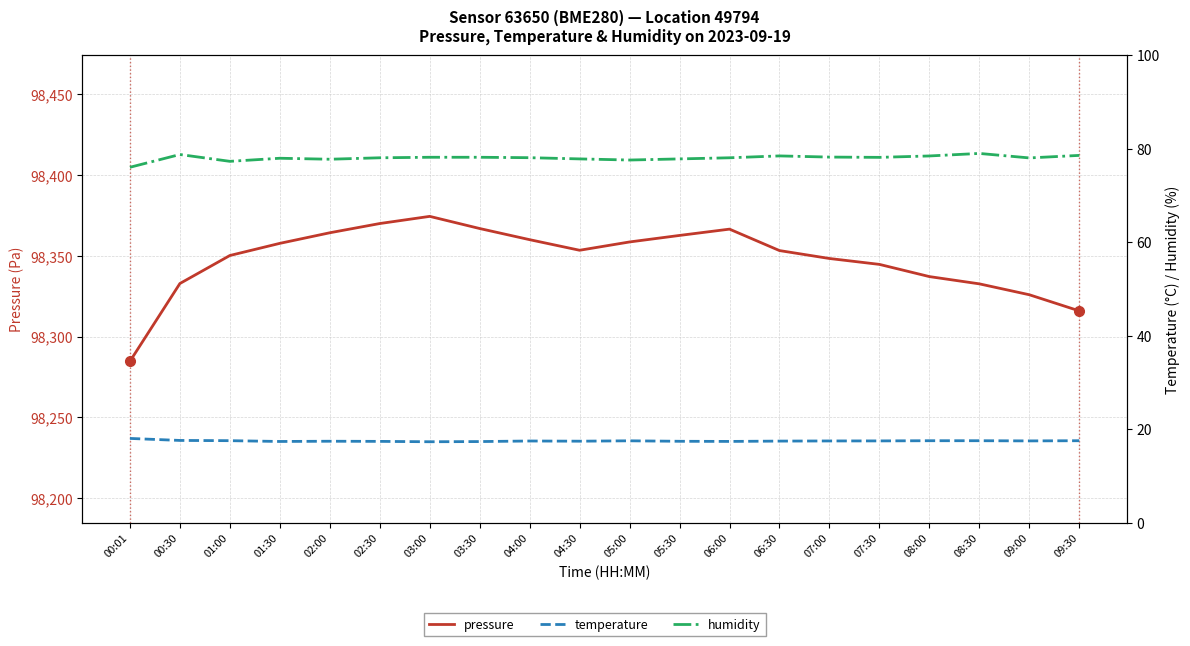

At how many categories does at least one series exceed 63604?

20